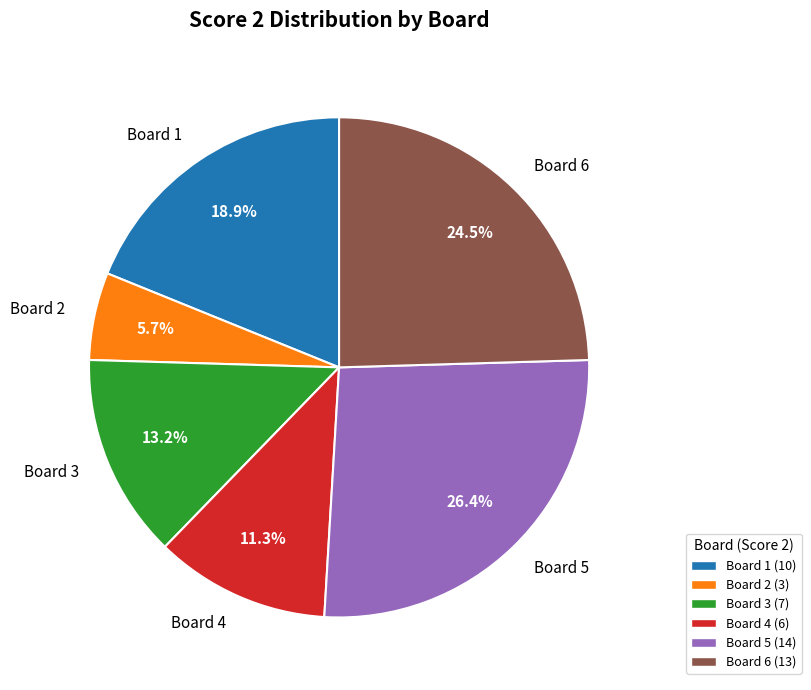

How many segments does this pie chart have?

6